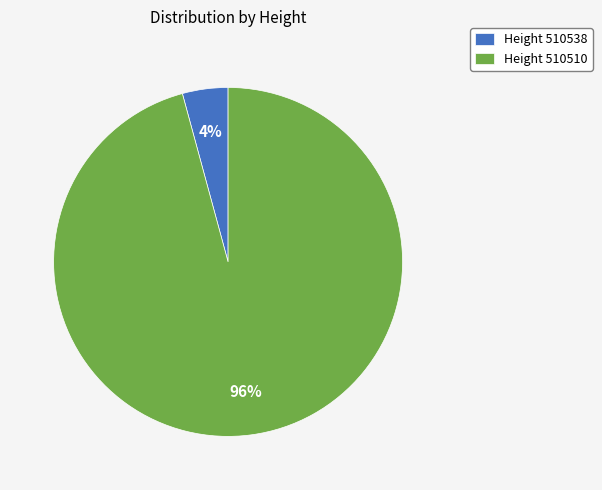

True or false: Height 510538 accounts for 4% of the total.

True